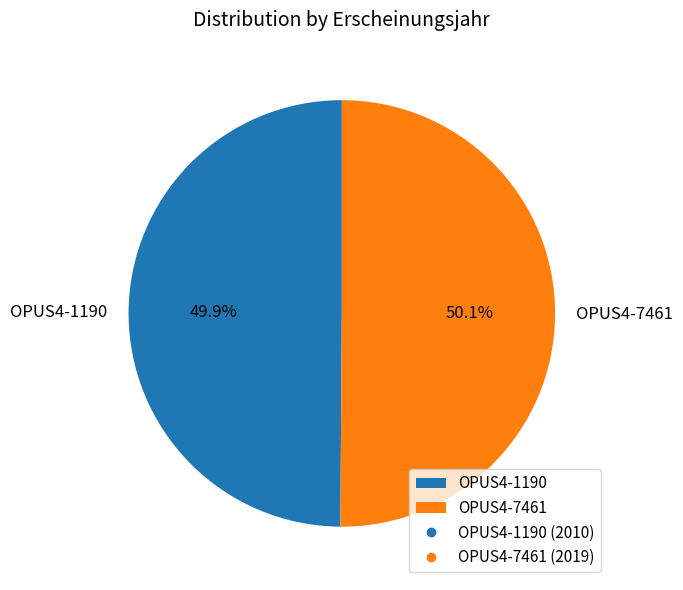

To the nearest percent, what is the average slice percentage?

50%